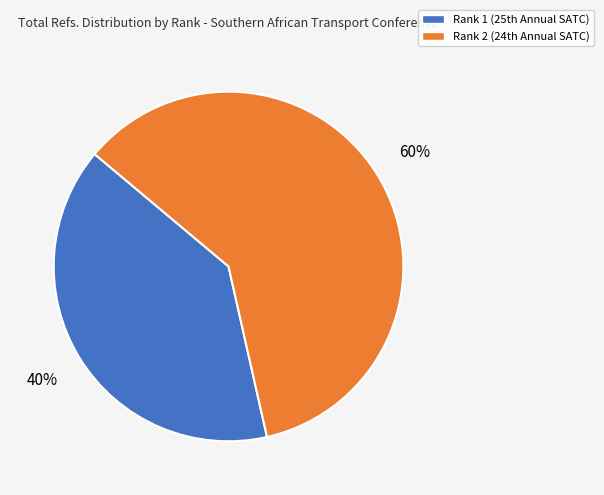

Rank the categories by value from lowest to highest.

Rank 1 (25th Annual SATC), Rank 2 (24th Annual SATC)